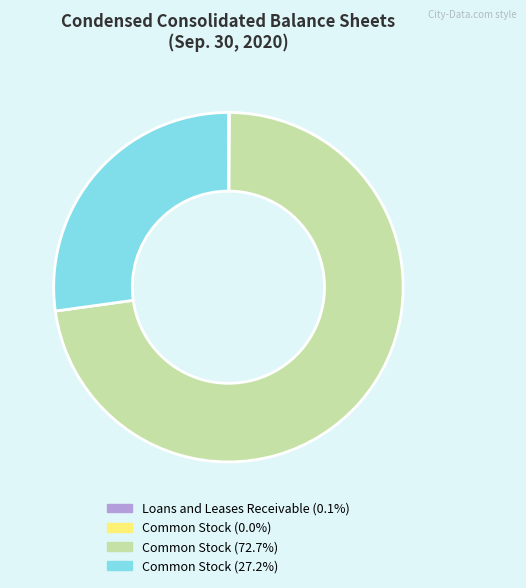

Does any single category account for the majority?

Yes